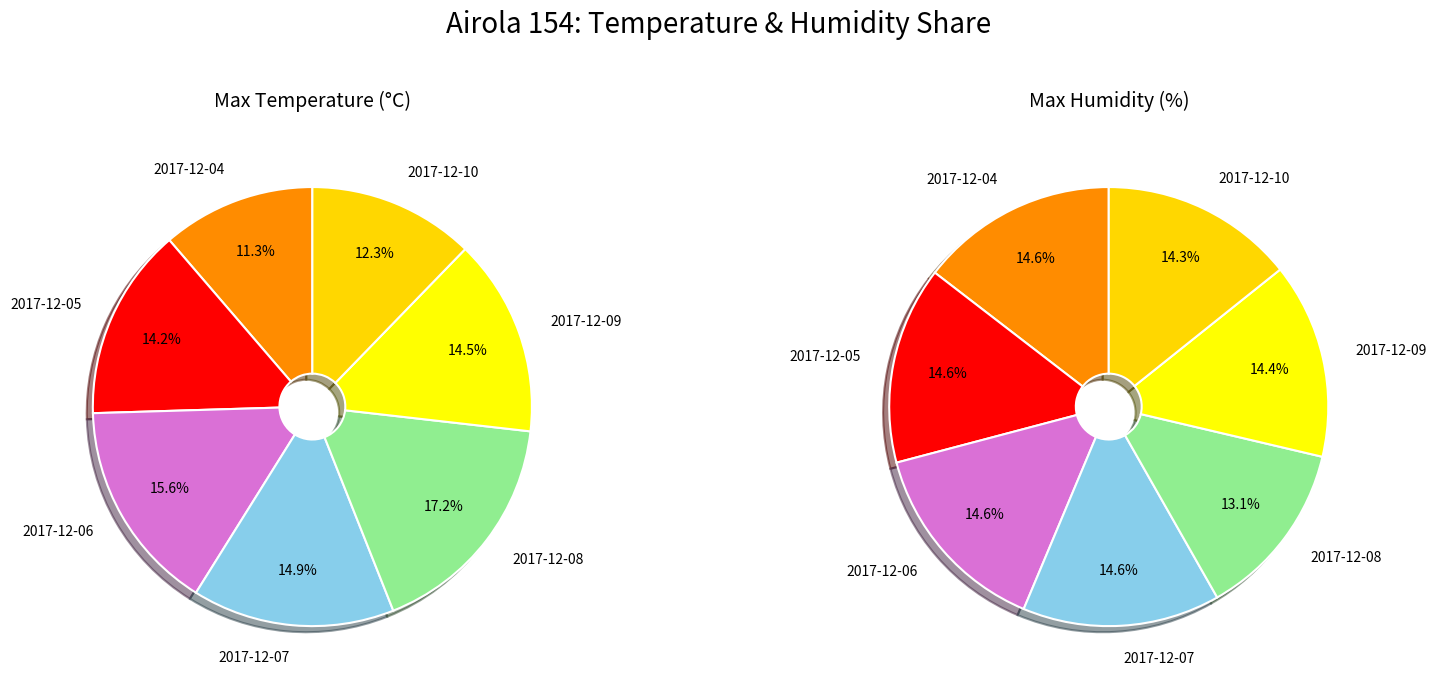

Is 2017-12-10 the majority of the pie?

No